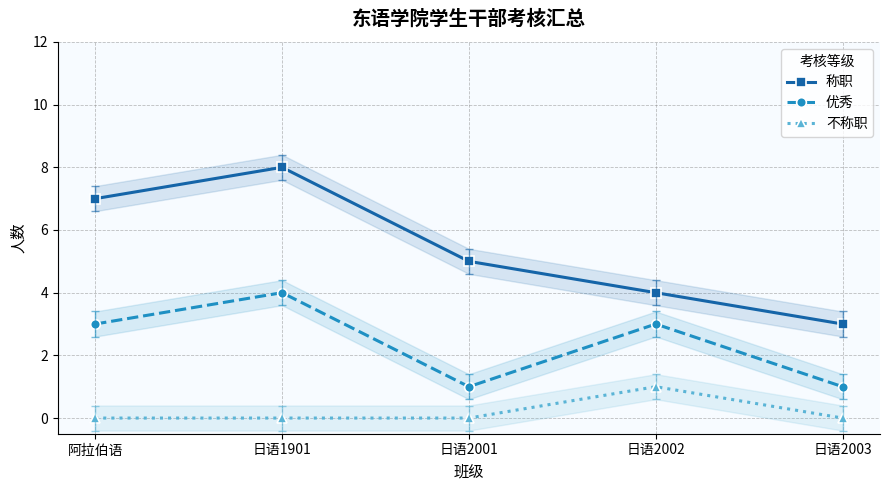

Reading left to right, transcribe all the data shown in this chart.

称职: 阿拉伯语=7	日语1901=8	日语2001=5	日语2002=4	日语2003=3
优秀: 阿拉伯语=3	日语1901=4	日语2001=1	日语2002=3	日语2003=1
不称职: 阿拉伯语=0	日语1901=0	日语2001=0	日语2002=1	日语2003=0